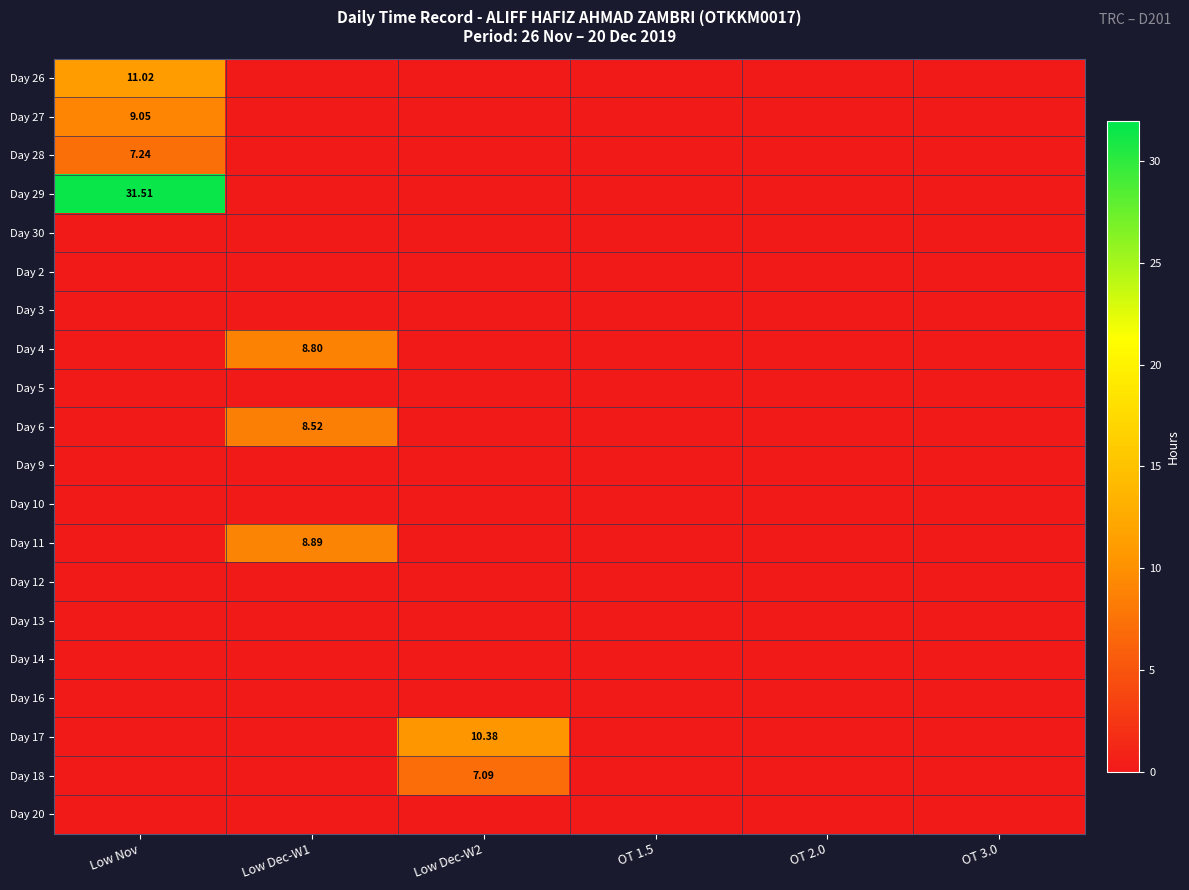

How many Day 28 values are between 0 and 1?

5